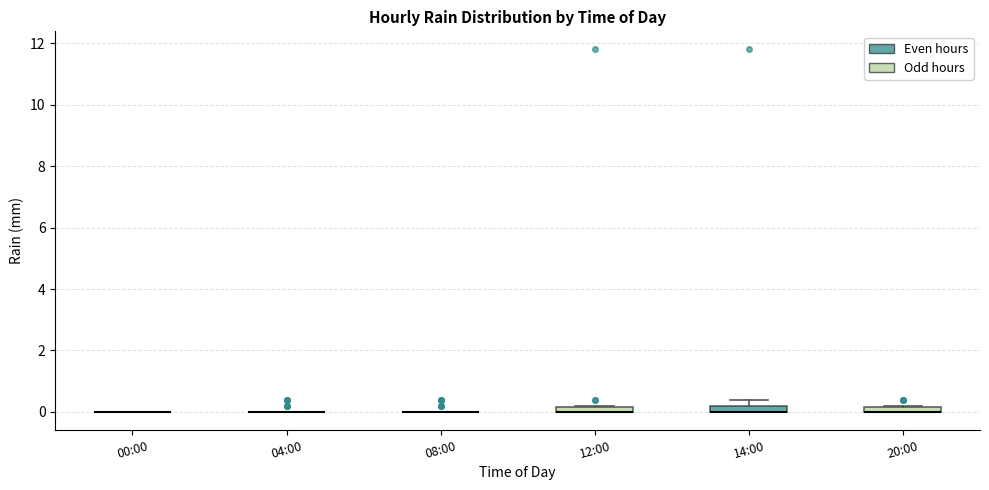

Where is the upper edge of the box for 12:00 on the y-axis? The values are not printed on the chart, so give them approximately, as read against the axis.

0.2